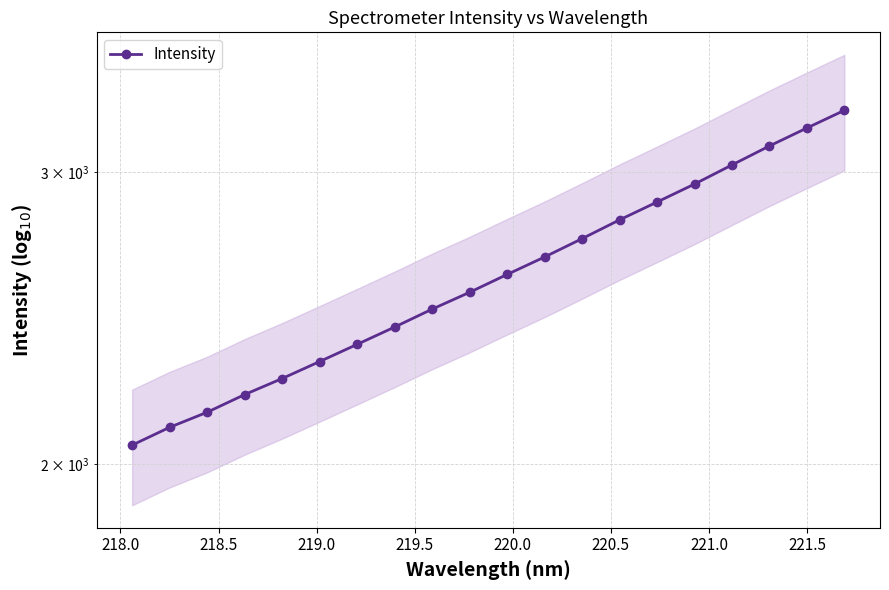

How many lines are shown in the chart?

1